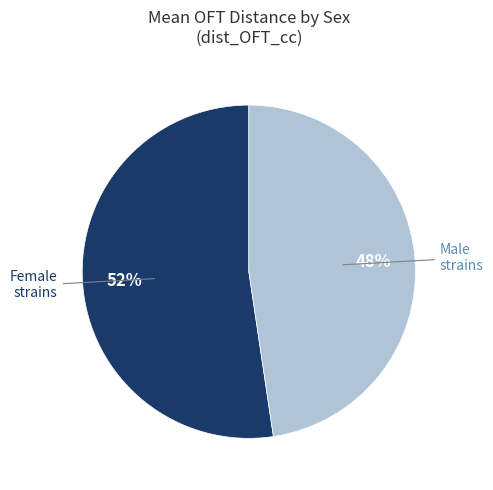

To the nearest percent, what is the average slice percentage?

50%